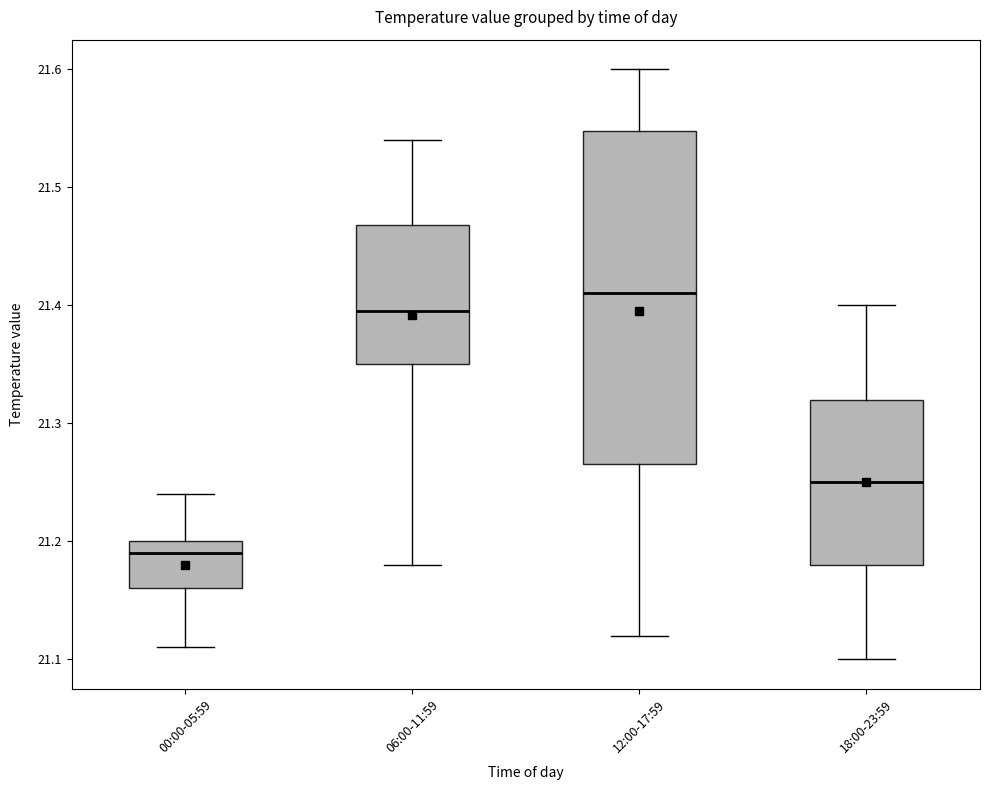

Reading left to right, read every box against the y-axis: the position of its median line, the range the box covers, and the ends of its whiskers. The values are not printed on the chart, so give them approximately, as read against the axis.

00:00-05:59: median 21.19, box 21.16 to 21.20, whiskers 21.11 to 21.24
06:00-11:59: median 21.40, box 21.35 to 21.47, whiskers 21.18 to 21.54
12:00-17:59: median 21.41, box 21.27 to 21.55, whiskers 21.12 to 21.60
18:00-23:59: median 21.25, box 21.18 to 21.32, whiskers 21.10 to 21.40